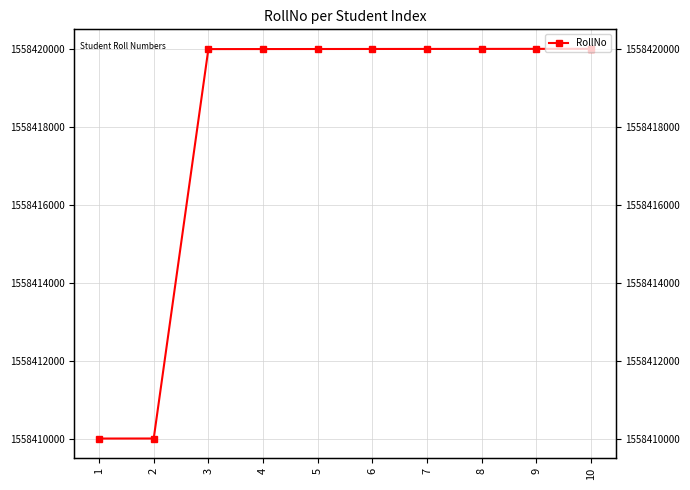

Rank the categories by value from lowest to highest.

1, 2, 3, 4, 5, 6, 7, 8, 9, 10